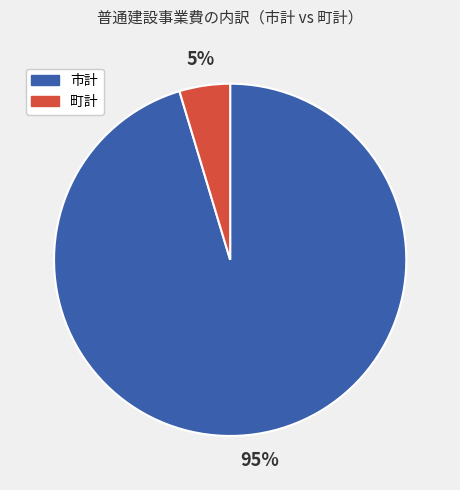

Which slice is the largest?

市計